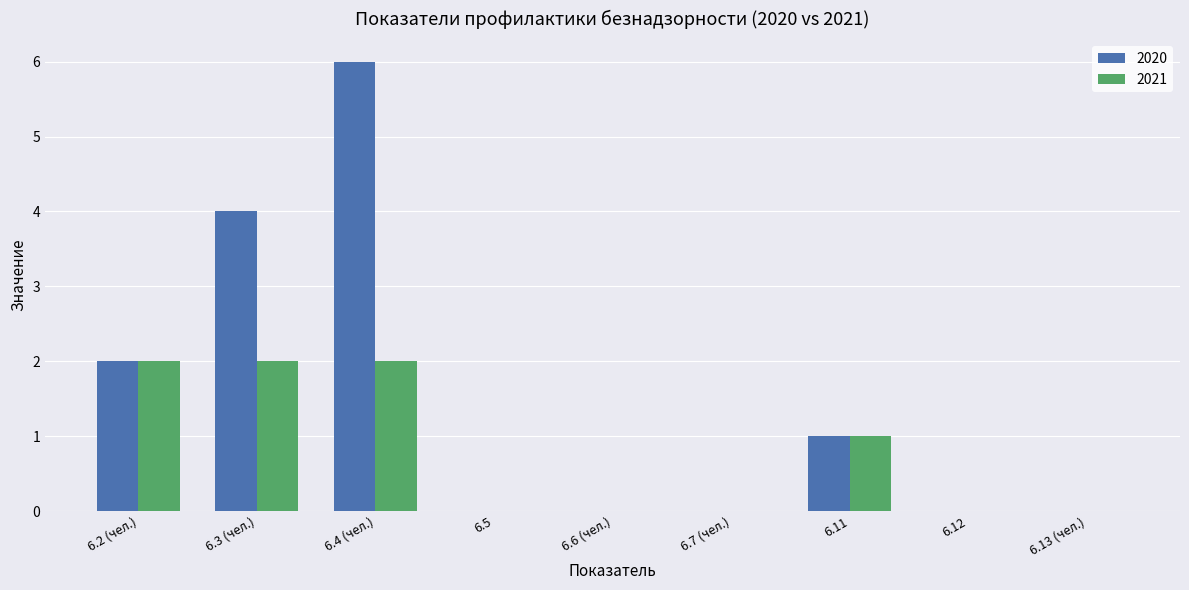

At which label does 2020 reach its peak?

6.4 (чел.)